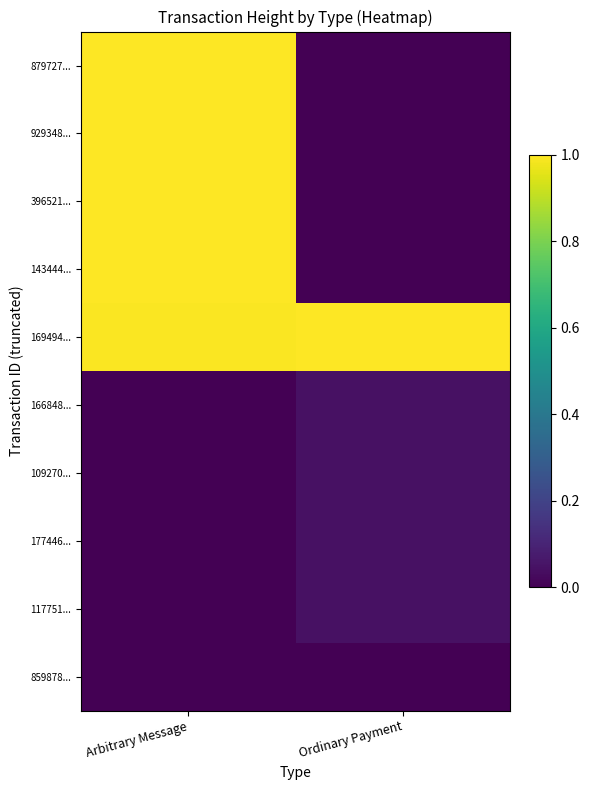

Reading left to right, transcribe all the data shown in this chart.

879727...: Arbitrary Message=1.0	Ordinary Payment=0.0
929348...: Arbitrary Message=1.0	Ordinary Payment=0.0
396521...: Arbitrary Message=1.0	Ordinary Payment=0.0
143444...: Arbitrary Message=1.0	Ordinary Payment=0.0
169494...: Arbitrary Message=1.0	Ordinary Payment=1.0
166848...: Arbitrary Message=0.0	Ordinary Payment=0.0
109270...: Arbitrary Message=0.0	Ordinary Payment=0.0
177446...: Arbitrary Message=0.0	Ordinary Payment=0.0
117751...: Arbitrary Message=0.0	Ordinary Payment=0.0
859878...: Arbitrary Message=0.0	Ordinary Payment=0.0